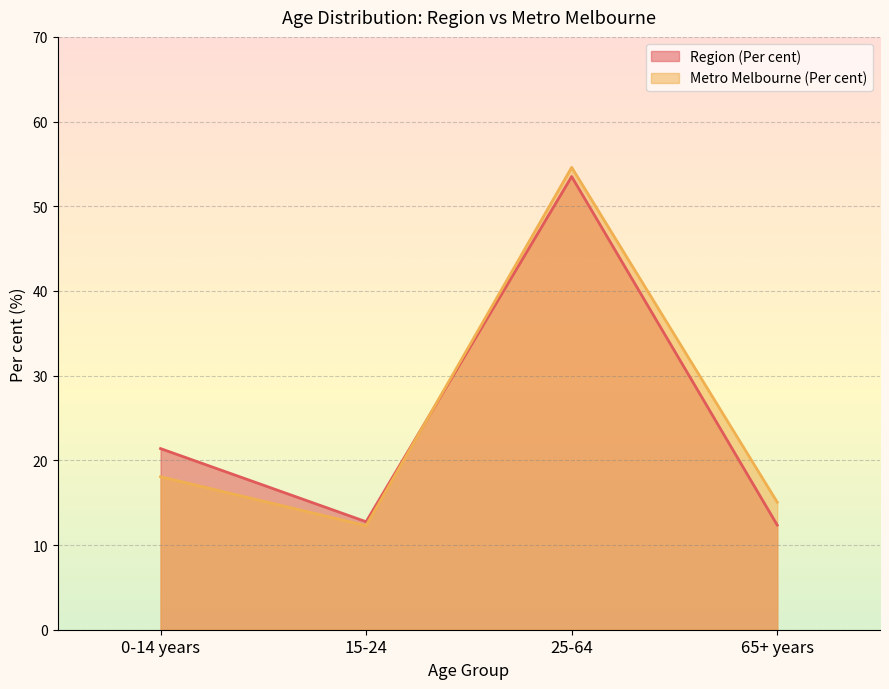

Which category has the lowest value in the Region (Per cent) series?

65+ years